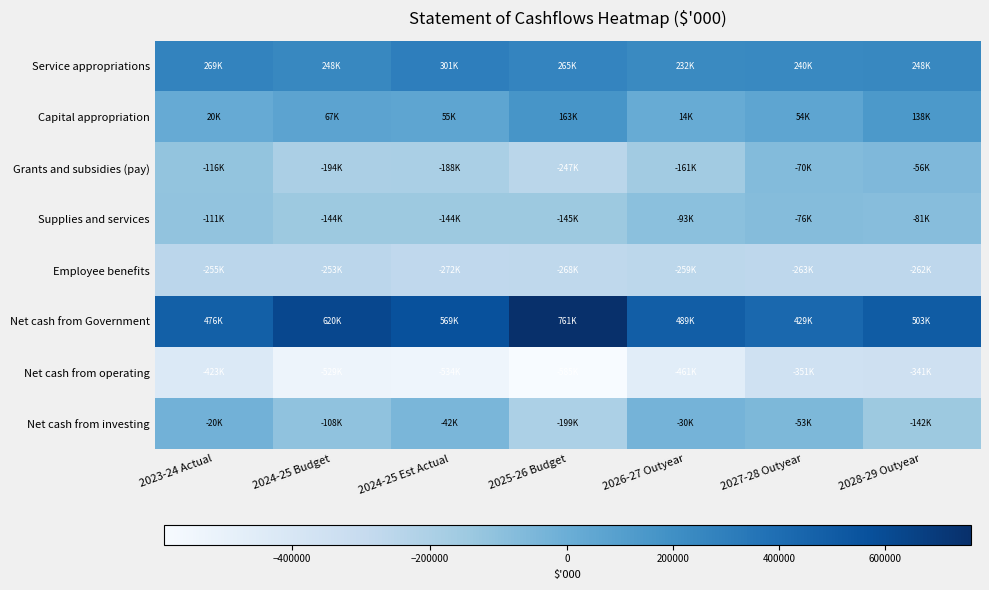

Reading right to left, extract all data points from this chart.

Service appropriations: 2028-29 Outyear=248142	2027-28 Outyear=239690	2026-27 Outyear=232360	2025-26 Budget=264834	2024-25 Est Actual=301384	2024-25 Budget=248383	2023-24 Actual=268752
Capital appropriation: 2028-29 Outyear=137885	2027-28 Outyear=54061	2026-27 Outyear=14341	2025-26 Budget=163200	2024-25 Est Actual=54605	2024-25 Budget=66660	2023-24 Actual=19841
Grants and subsidies (pay): 2028-29 Outyear=-55660	2027-28 Outyear=-70239	2026-27 Outyear=-161486	2025-26 Budget=-246994	2024-25 Est Actual=-187719	2024-25 Budget=-194344	2023-24 Actual=-115781
Supplies and services: 2028-29 Outyear=-81317	2027-28 Outyear=-75938	2026-27 Outyear=-92923	2025-26 Budget=-145111	2024-25 Est Actual=-143824	2024-25 Budget=-144264	2023-24 Actual=-110792
Employee benefits: 2028-29 Outyear=-261877	2027-28 Outyear=-262605	2026-27 Outyear=-259324	2025-26 Budget=-268099	2024-25 Est Actual=-271983	2024-25 Budget=-253413	2023-24 Actual=-255476
Net cash from Government: 2028-29 Outyear=503497	2027-28 Outyear=428764	2026-27 Outyear=488507	2025-26 Budget=760955	2024-25 Est Actual=568703	2024-25 Budget=620491	2023-24 Actual=476411
Net cash from operating: 2028-29 Outyear=-341085	2027-28 Outyear=-350796	2026-27 Outyear=-460632	2025-26 Budget=-584874	2024-25 Est Actual=-534454	2024-25 Budget=-528772	2023-24 Actual=-422961
Net cash from investing: 2028-29 Outyear=-141724	2027-28 Outyear=-52995	2026-27 Outyear=-29605	2025-26 Budget=-199083	2024-25 Est Actual=-42303	2024-25 Budget=-107836	2023-24 Actual=-19666